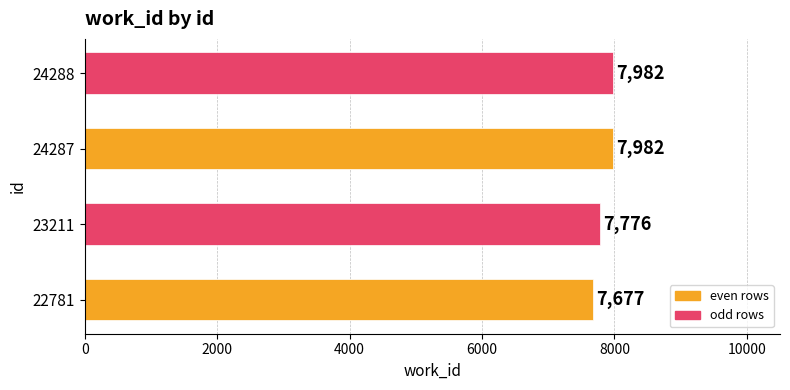

How many bars are there in total?

4